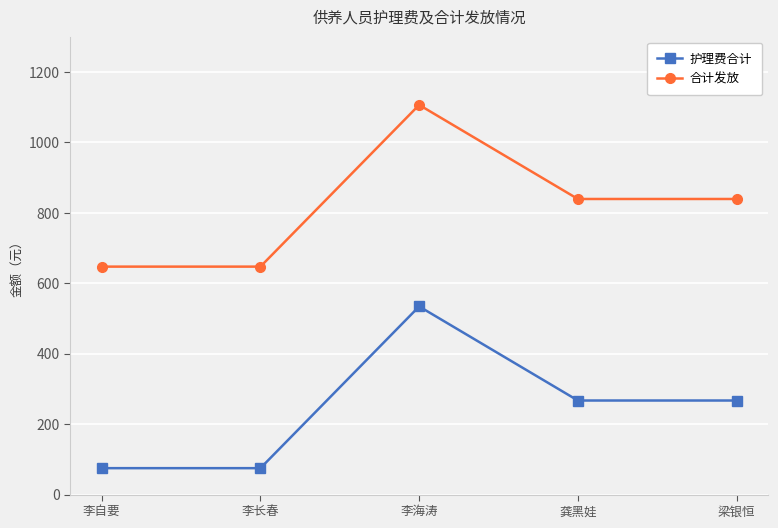

True or false: 合计发放 and 护理费合计 intersect in this chart.

False